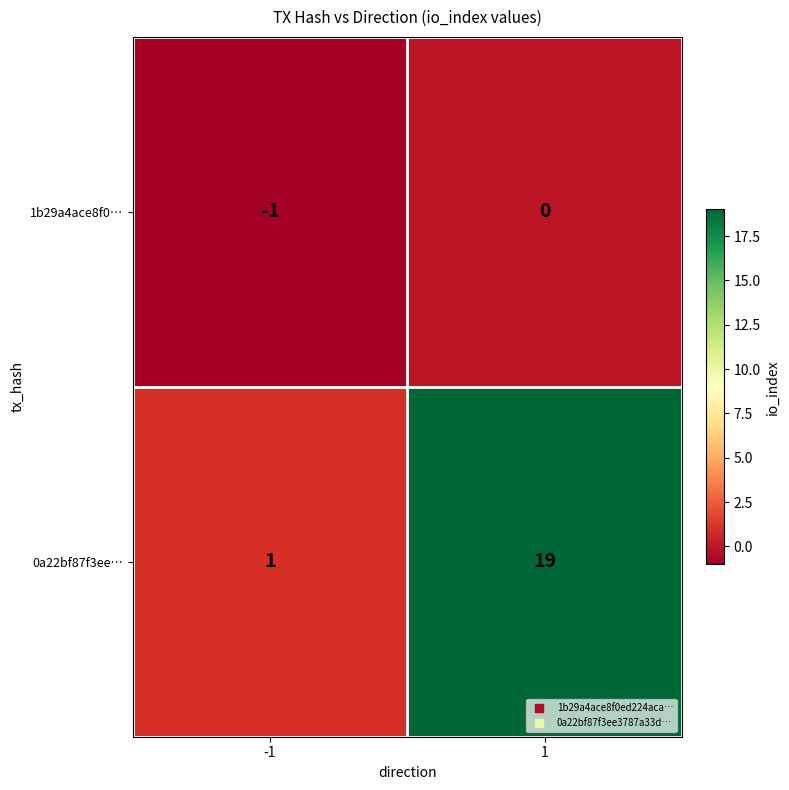

At which category is the sum across all series the highest?

1